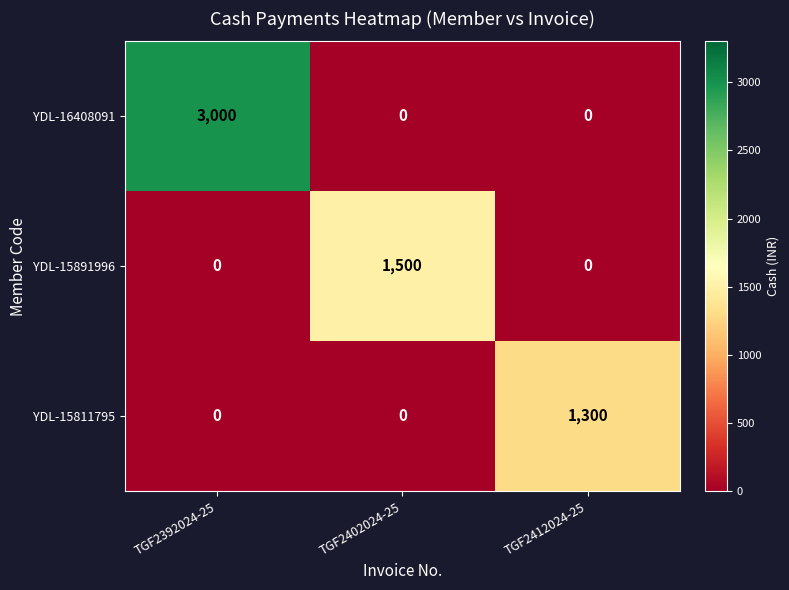

At which category is the sum across all series the highest?

TGF2392024-25